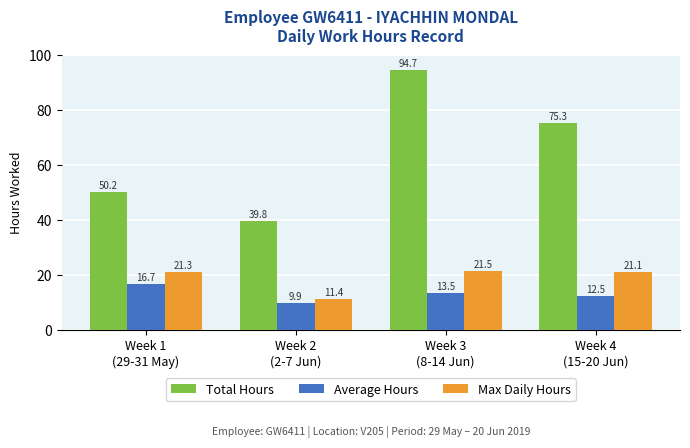

At Week 2
(2-7 Jun), list the series in order from largest to smallest.

Total Hours, Max Daily Hours, Average Hours